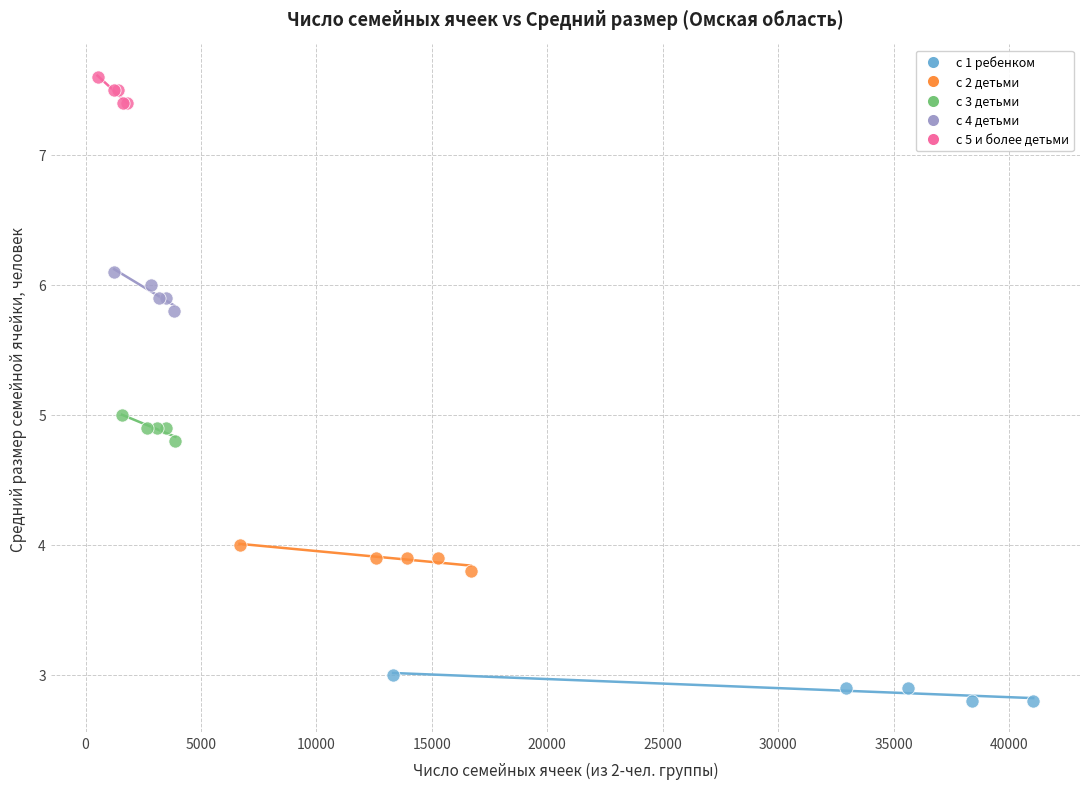

What are all the series names shown in the legend?

с 1 ребенком, с 2 детьми, с 3 детьми, с 4 детьми, с 5 и более детьми